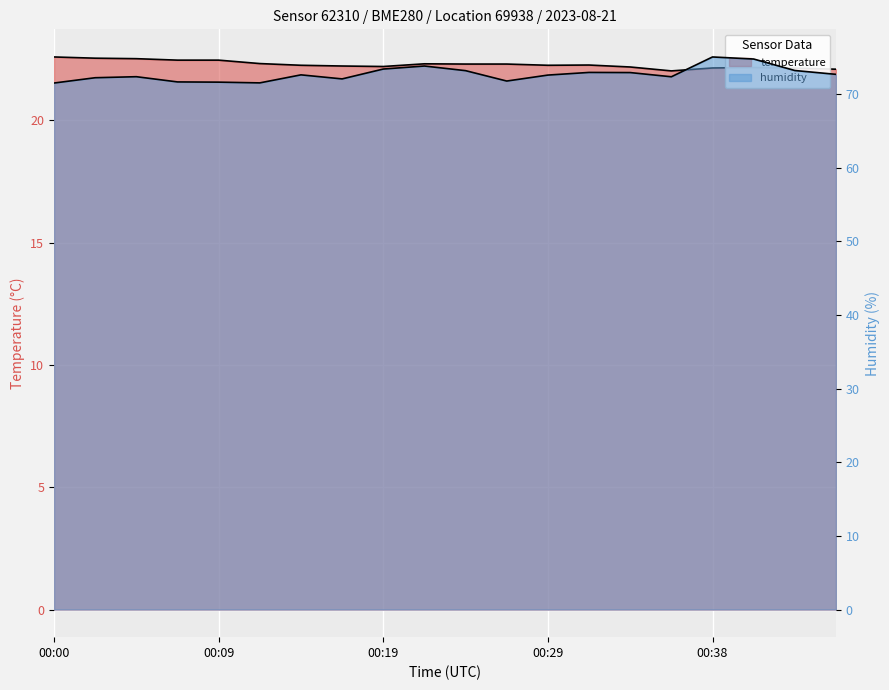

What is the maximum value shown in the chart?

75.0